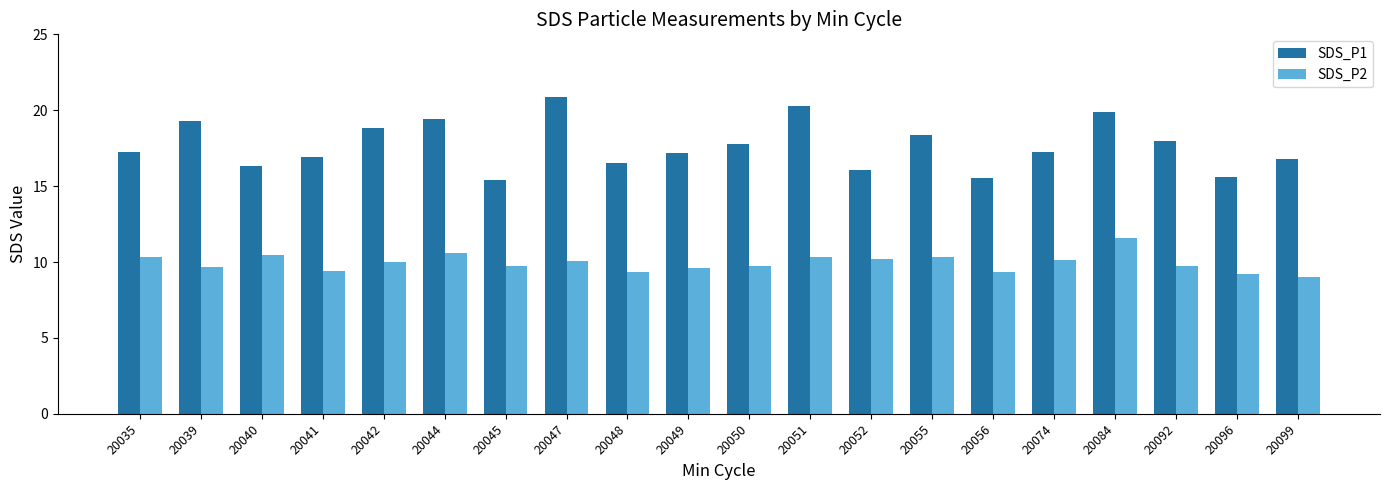

What is the maximum value shown in the chart?

20.9